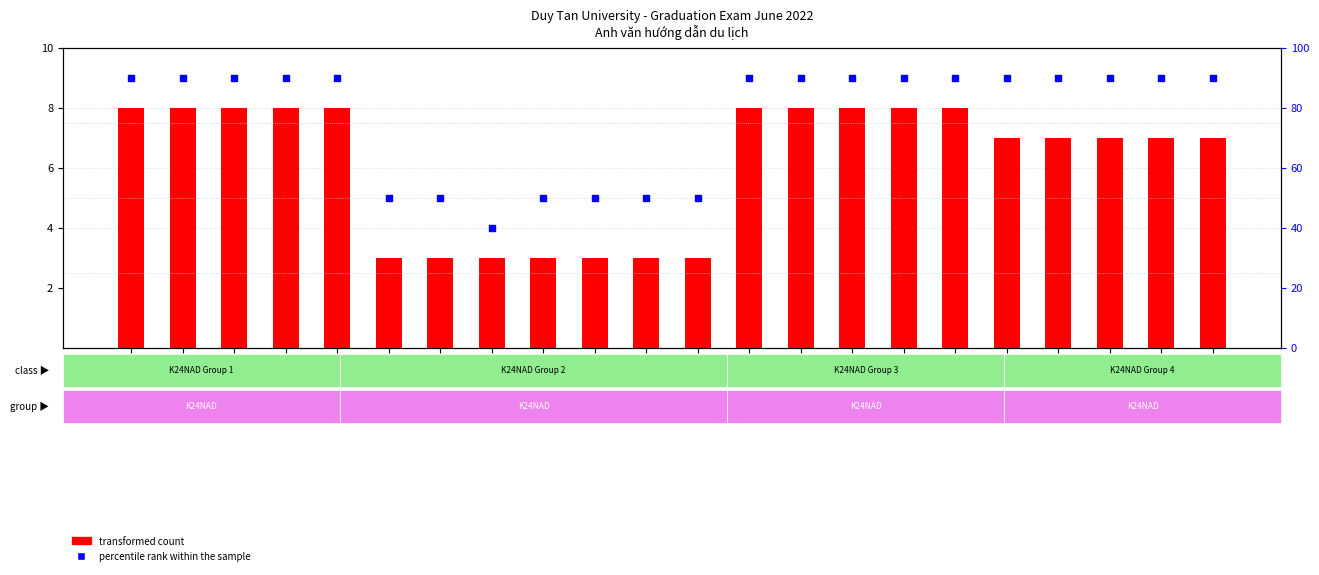

At which category is the sum across all series the highest?

STT1